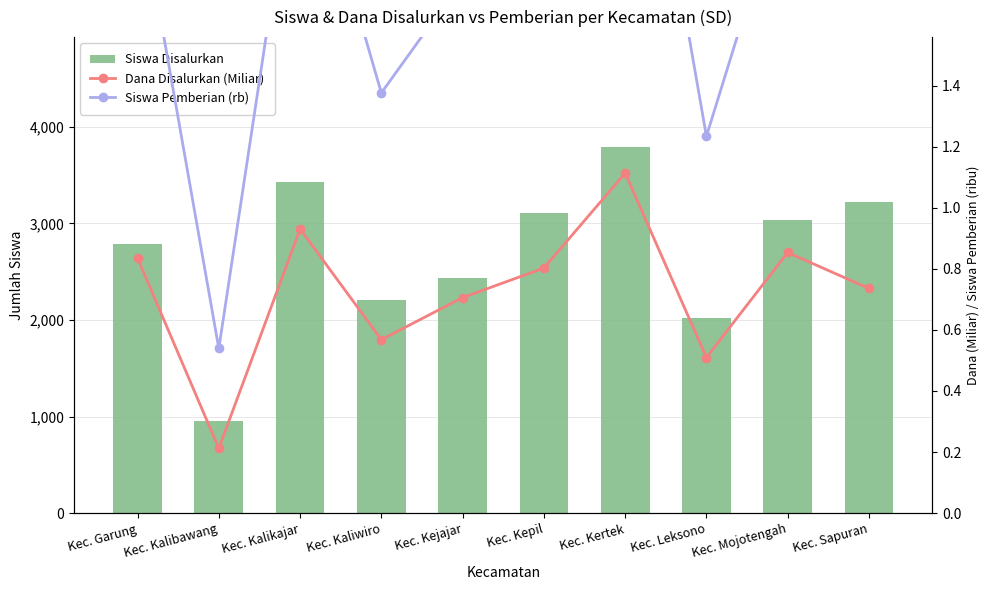

Which series has the widest spread of values?

Siswa Disalurkan